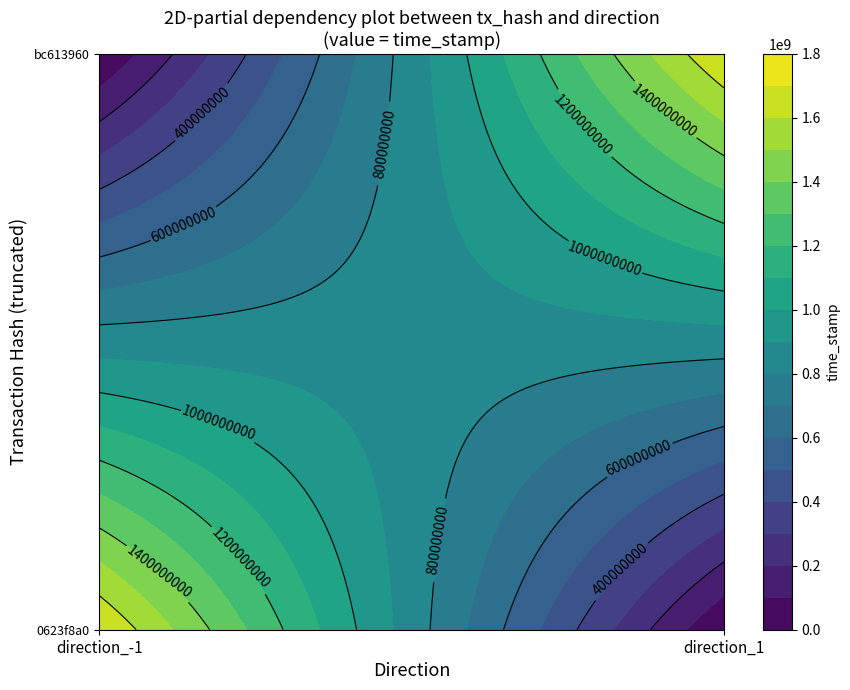

At which label does 0623f8a0 reach its peak?

direction_-1